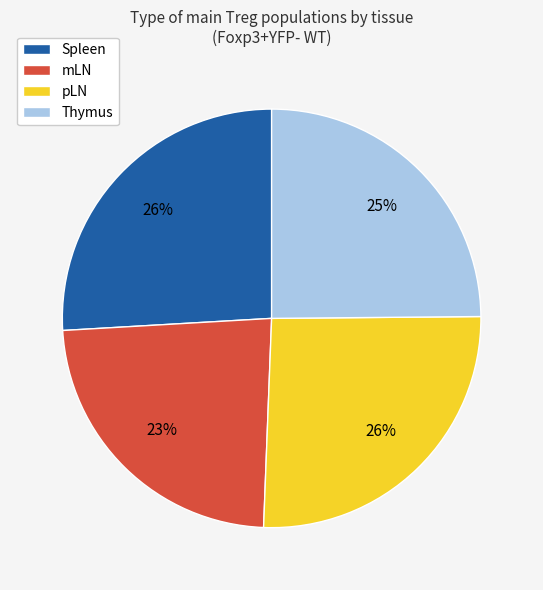

To the nearest percent, what percentage of the pie is pLN?

26%